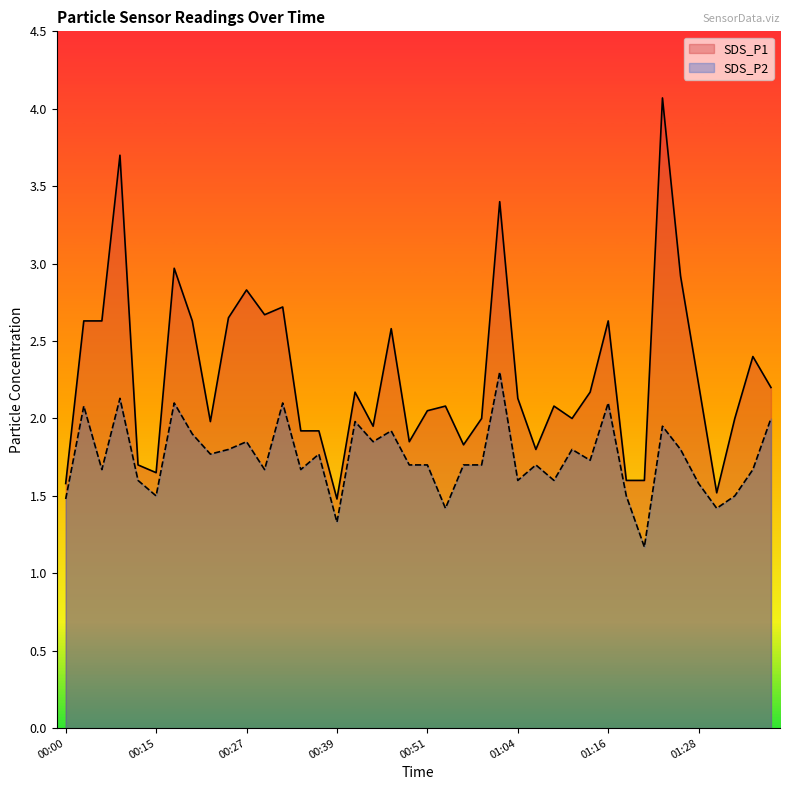

True or false: SDS_P1 and SDS_P2 cross at least once.

False